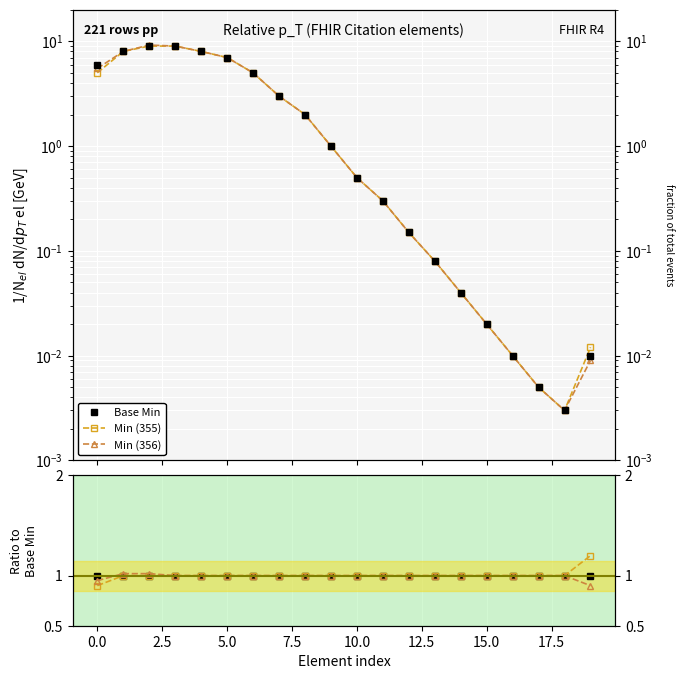

True or false: Min (356) has more than 1 interior local peaks.

False